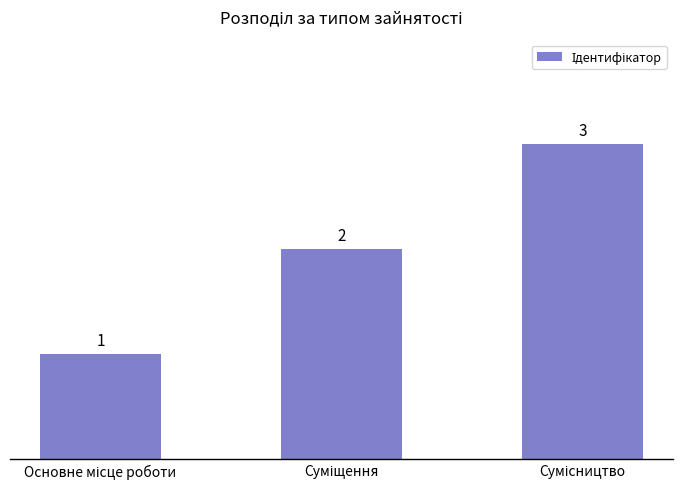

What is the value of the 1st bar from the left?

1